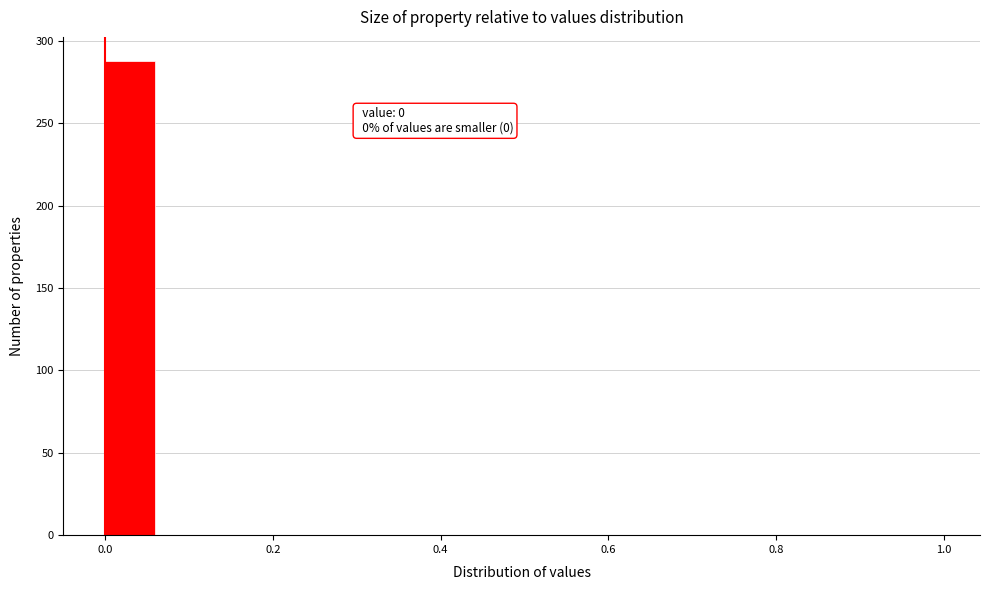

Around what value on the x-axis is the tallest bar? Give the approximate position of its centre, as read against the axis.

0.04